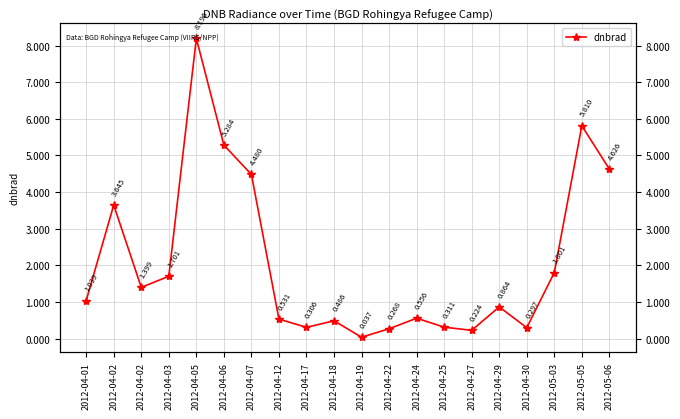

What is the change in value from 2012-04-01 to 2012-04-25?

-0.7